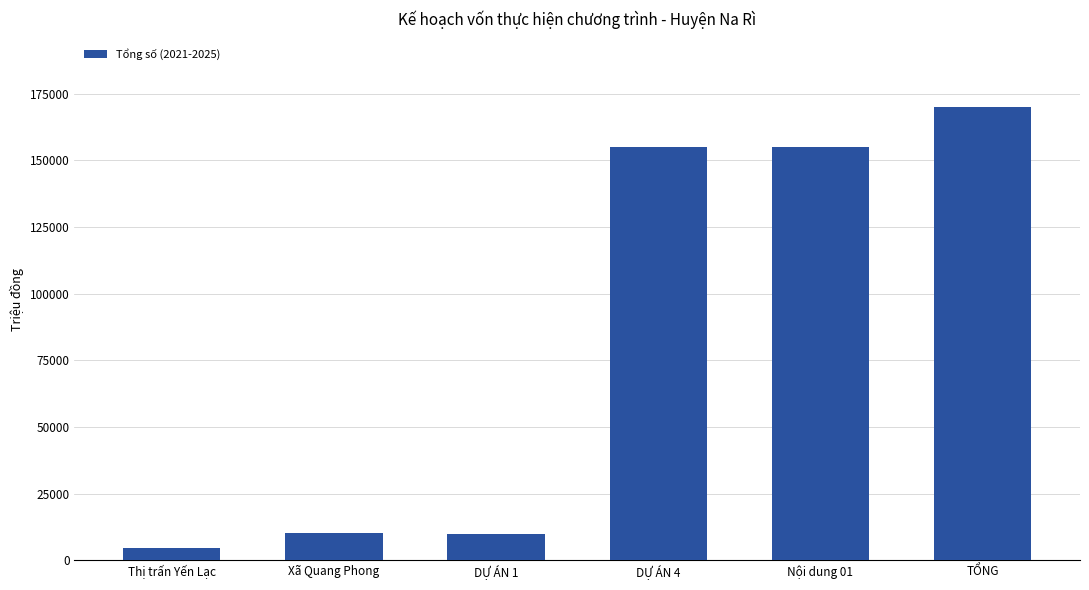

What value does the data have at Nội dung 01?

154894.0